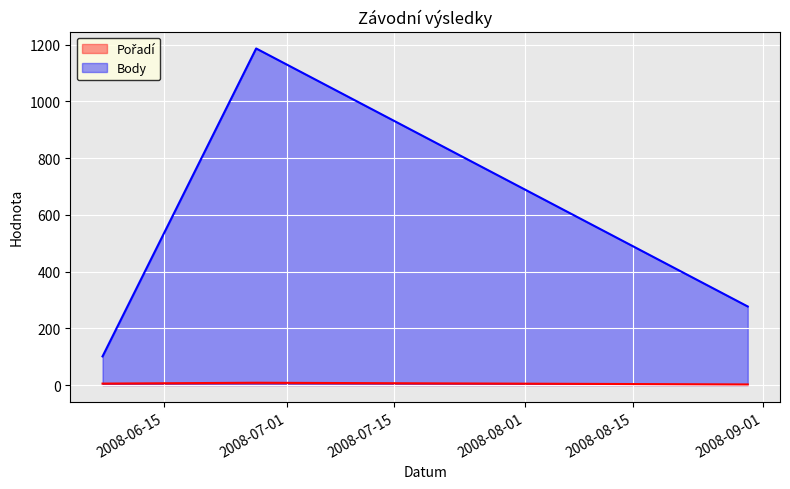

Rank the series at 2008-06-07 from lowest to highest value.

Pořadí, Body